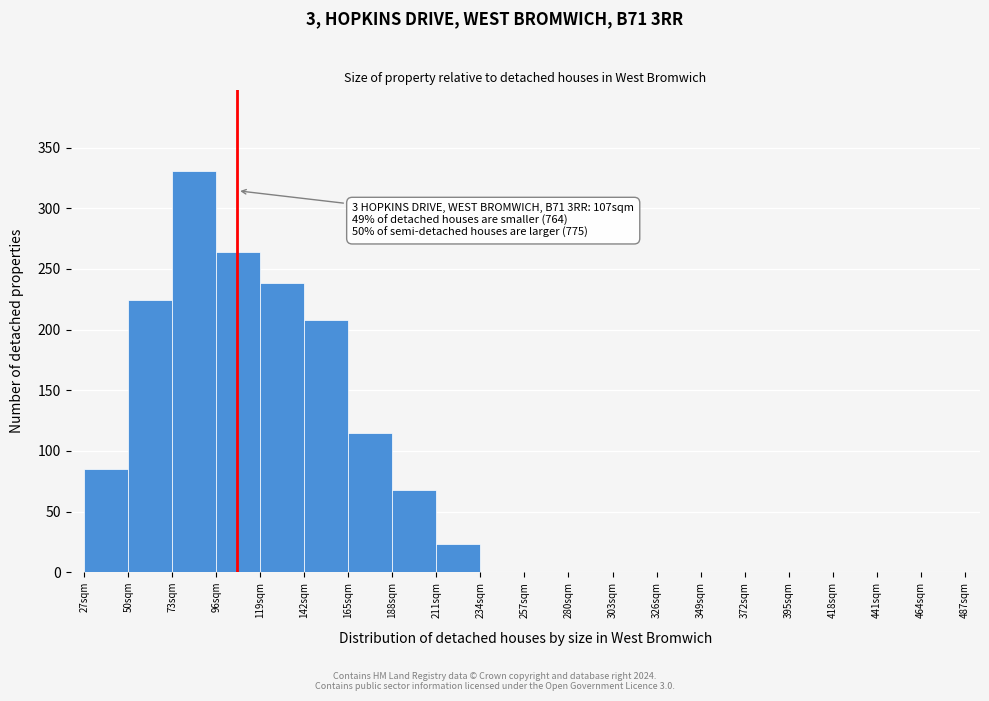

Which range on the x-axis has the tallest bar?

73 to 96